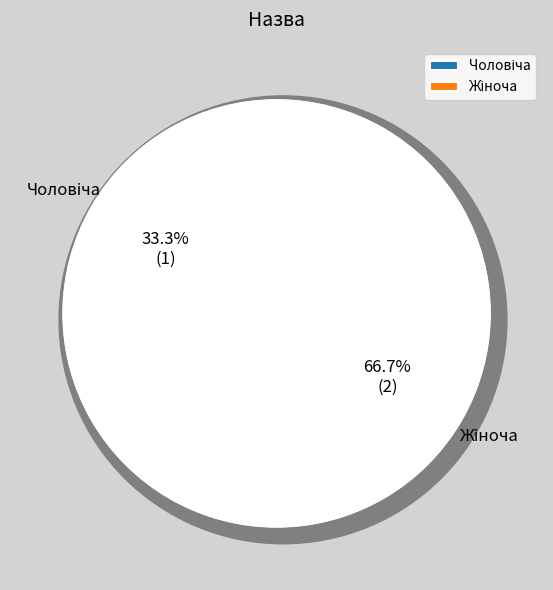

Approximately how many times larger is the value at Чоловіча compared to Жіноча?

0.5